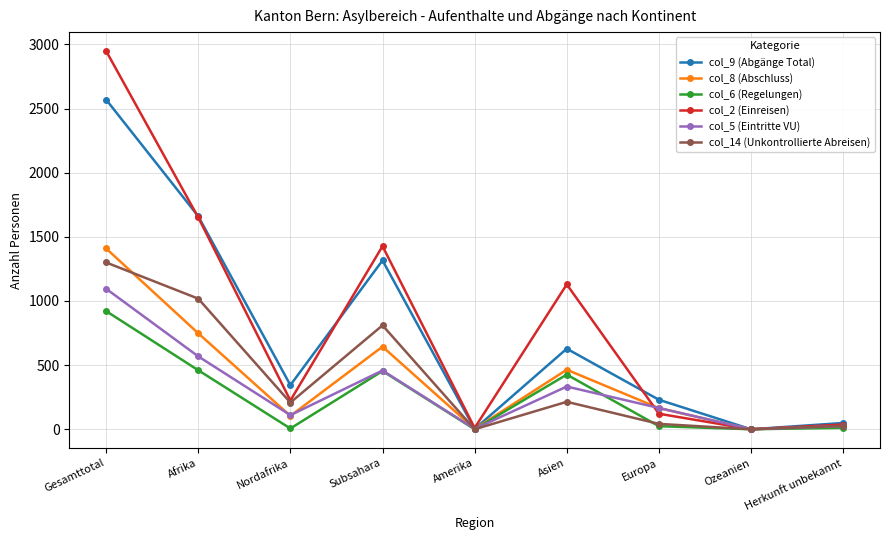

What is the label of the 4th point from the left?

Subsahara